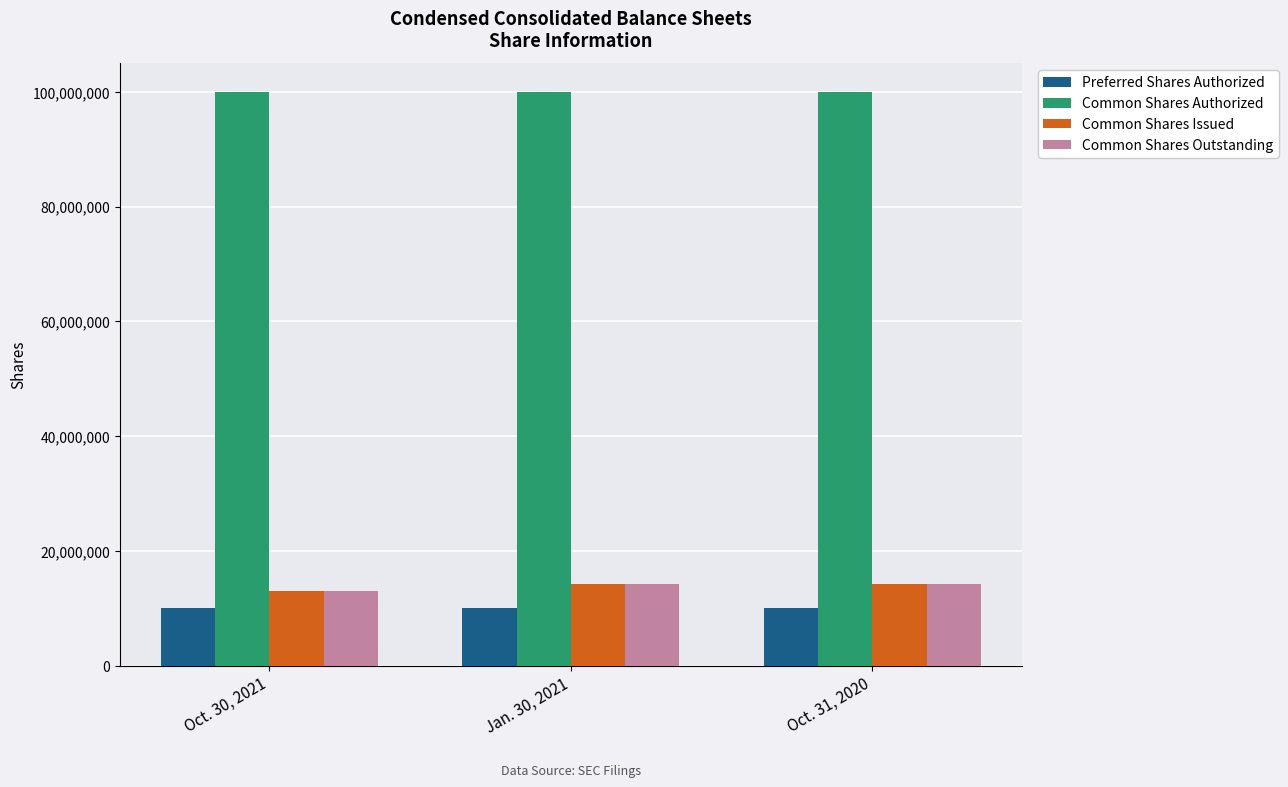

What is the smallest value displayed?

10000000